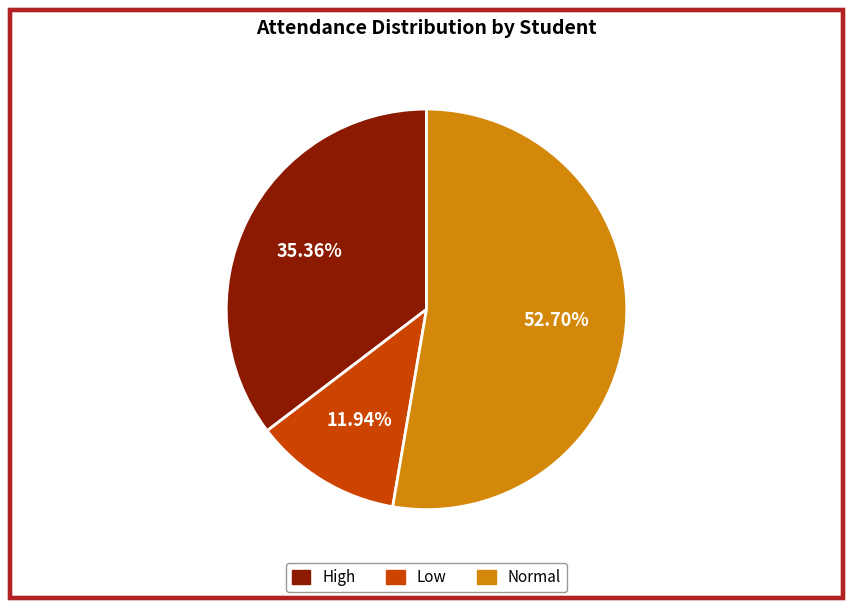

Is there a majority slice in this chart?

Yes